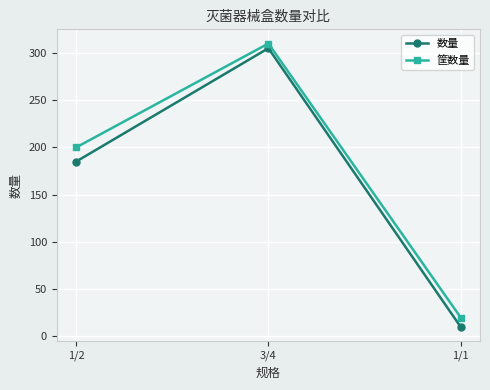

Reading right to left, what are all the values shown in this chart?

数量: 10	305	185
筐数量: 20	310	200